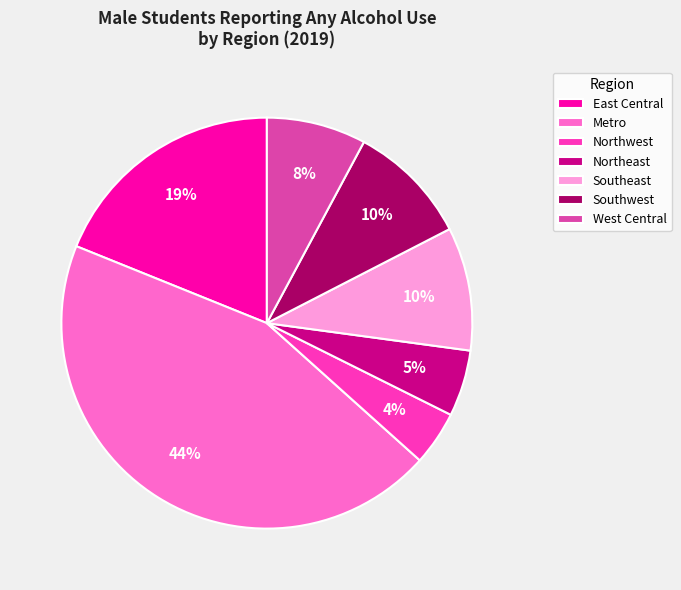

True or false: Northeast accounts for 18% of the total.

False